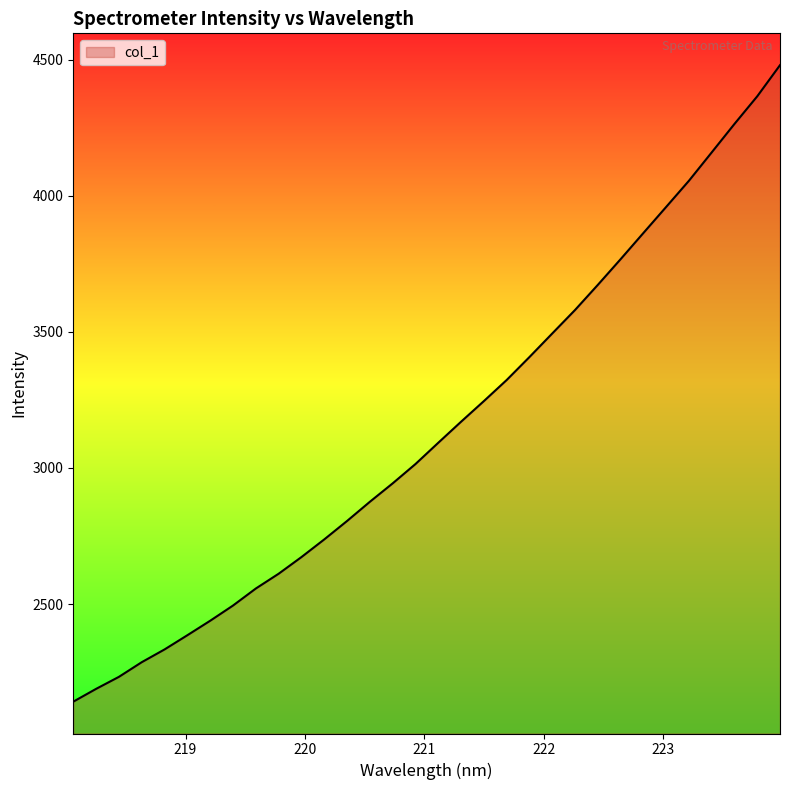

What is the difference between the maximum and minimum values?

2339.1